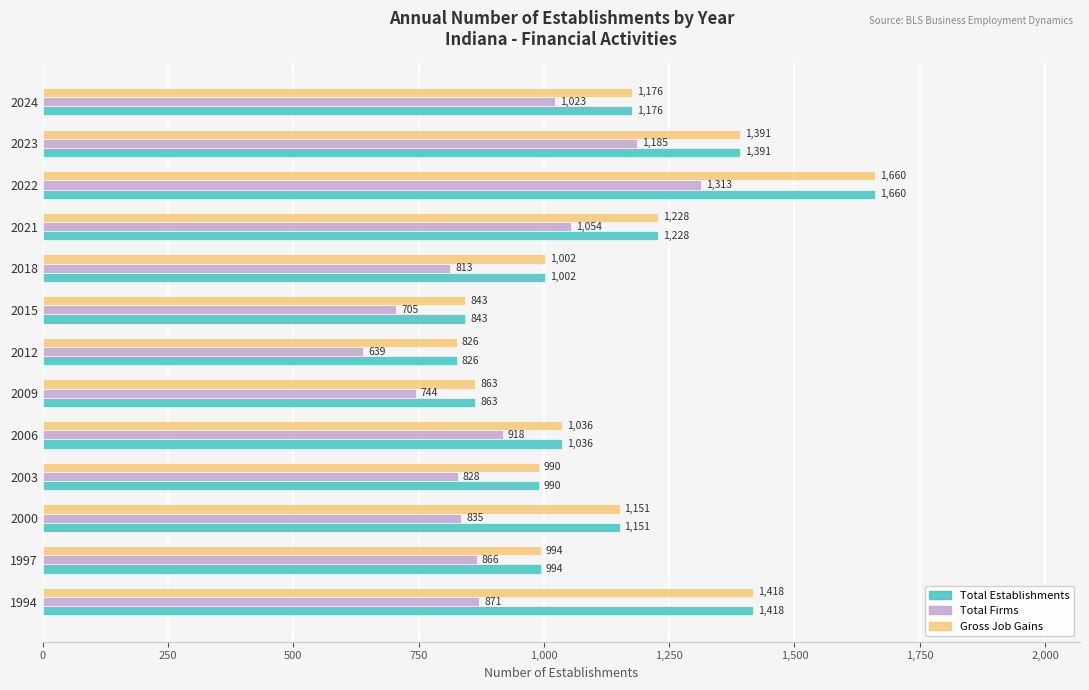

How many data points in Total Establishments are less than 1036?

6